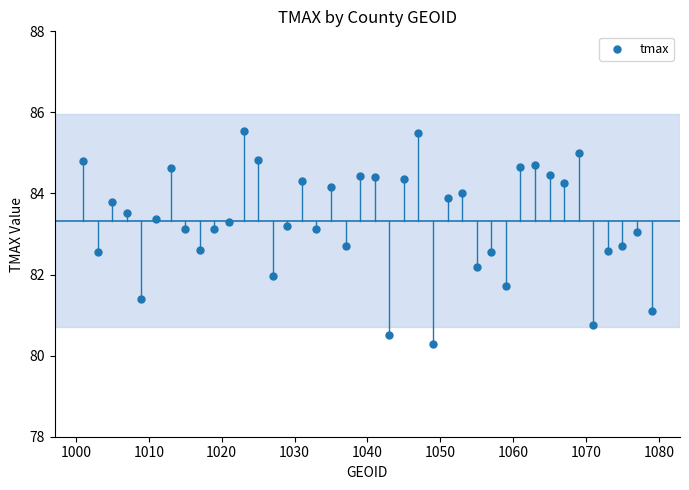

What is the range of X values (max minus min)?

78.0